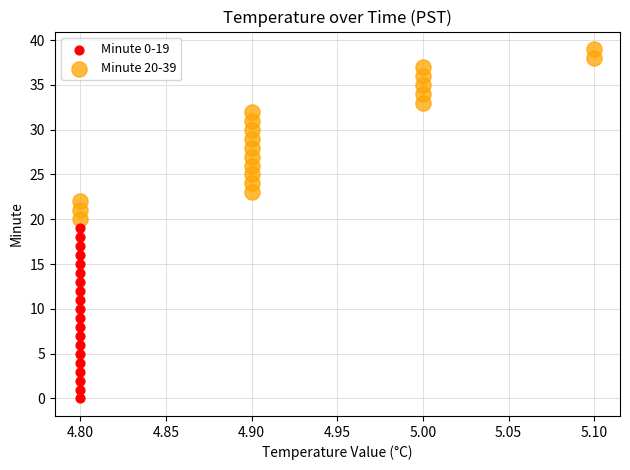

Which series contains the highest Y value?

Minute 20-39